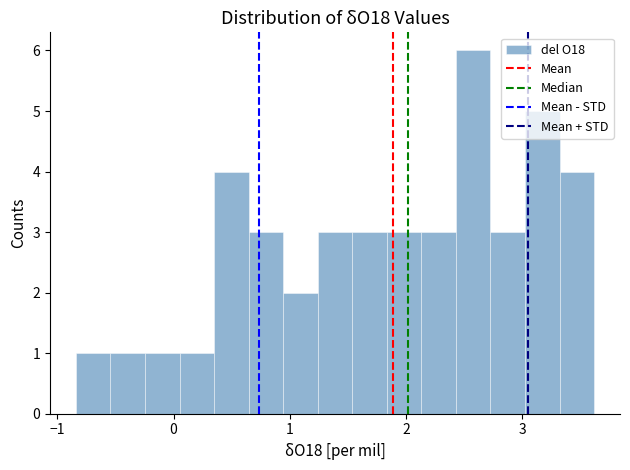

Read against the x-axis, roughly where is the centre of the tallest bar?

2.6